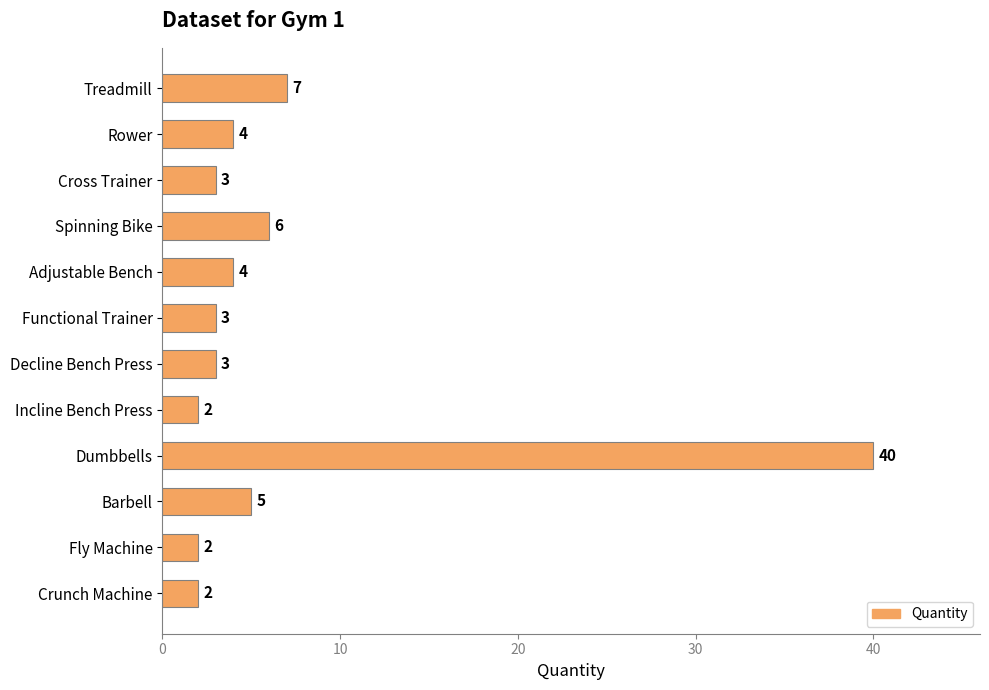

What is the difference between the second highest and second lowest values?

5